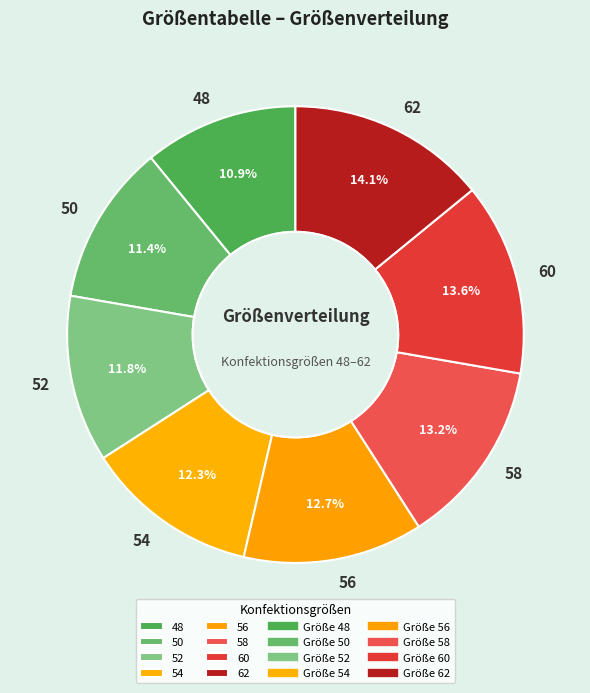

Is it true that 56 is 13% of the pie?

True